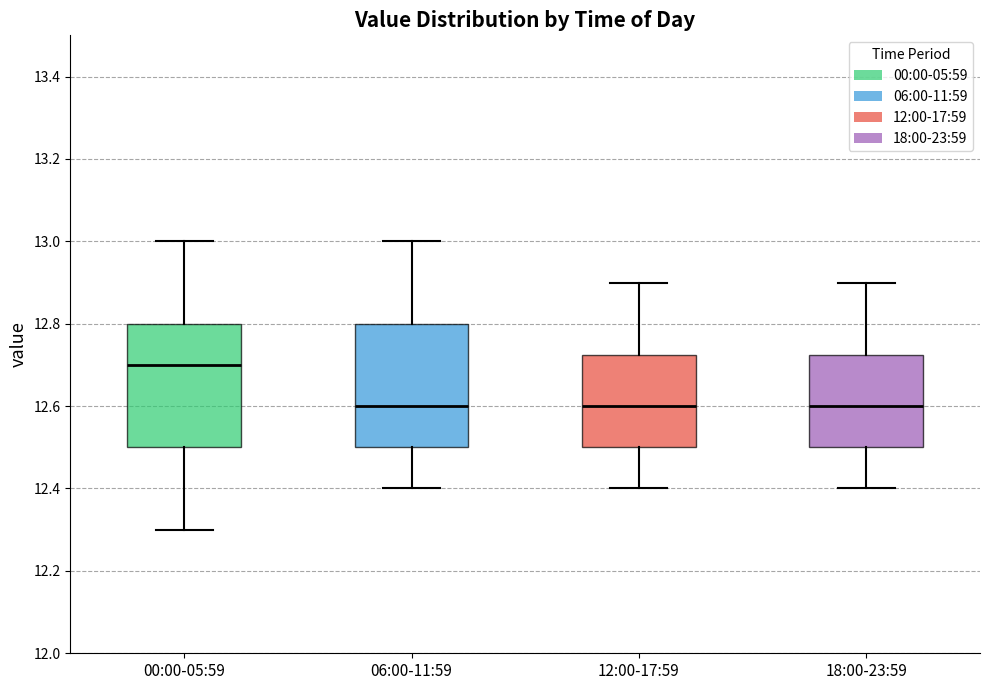

Reading left to right, read every box against the y-axis: the position of its median line, the range the box covers, and the ends of its whiskers. The values are not printed on the chart, so give them approximately, as read against the axis.

00:00-05:59: median 12.70, box 12.50 to 12.80, whiskers 12.30 to 13.00
06:00-11:59: median 12.60, box 12.50 to 12.80, whiskers 12.40 to 13.00
12:00-17:59: median 12.60, box 12.50 to 12.72, whiskers 12.40 to 12.90
18:00-23:59: median 12.60, box 12.50 to 12.72, whiskers 12.40 to 12.90